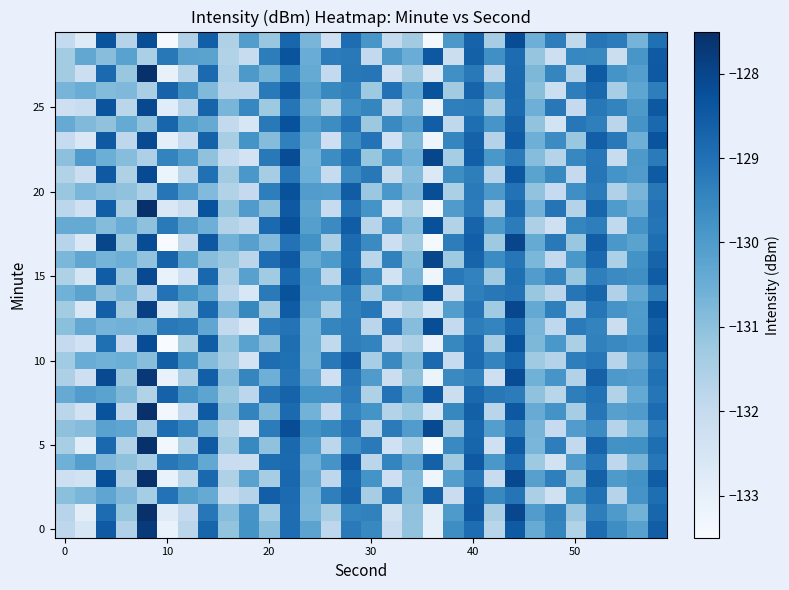

How many distinct data groups are displayed?

30